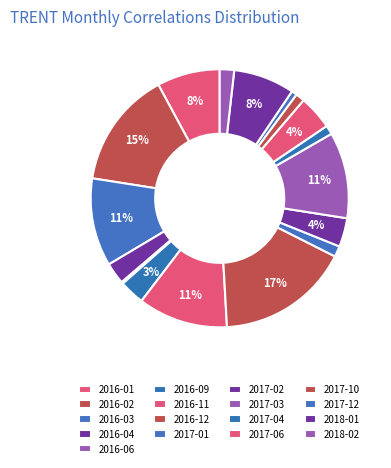

Is it true that 2016-02 is 29% of the pie?

False